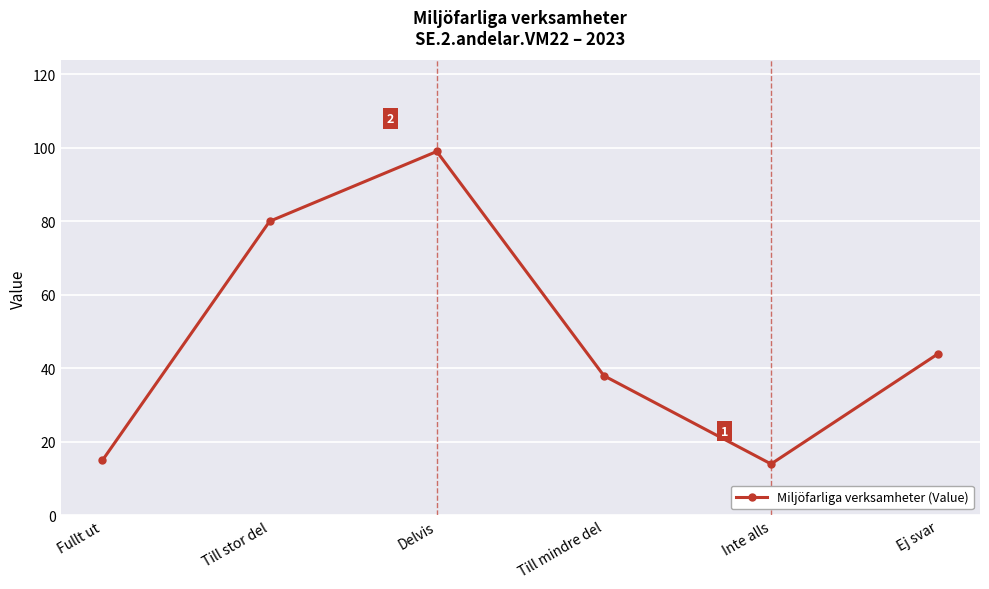

What is the sum of all values?

290